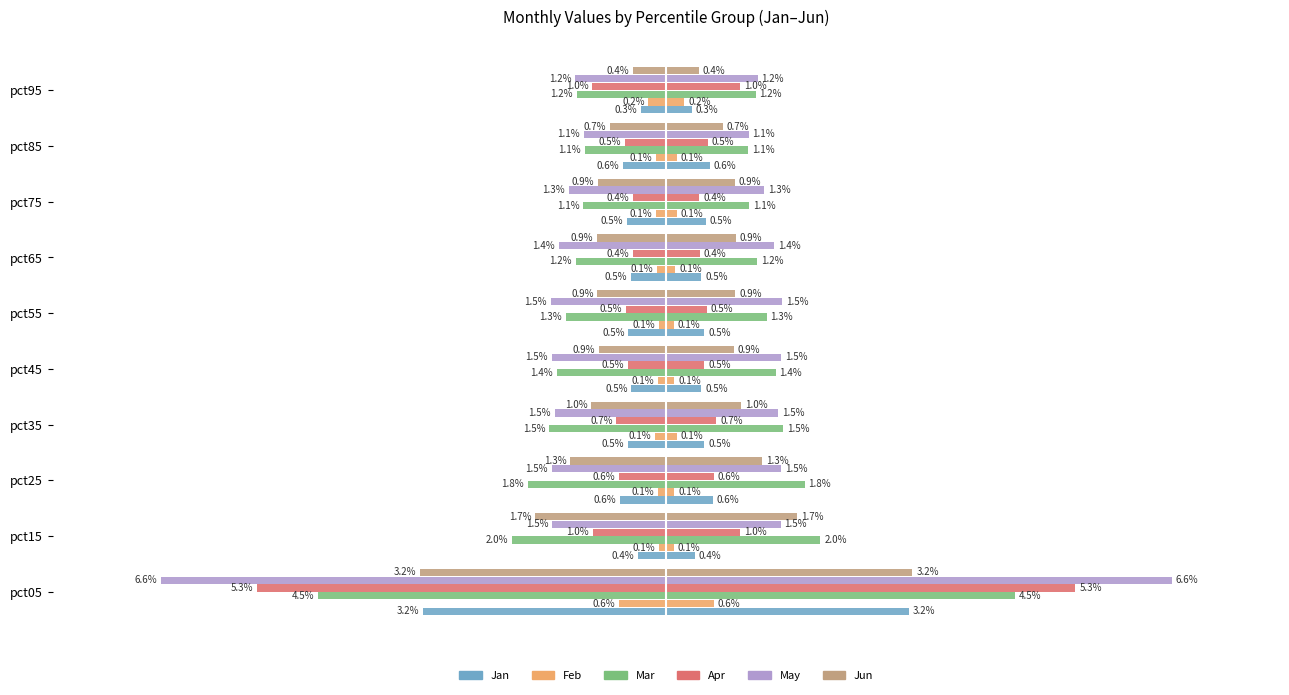

Does the chart contain stacked bars?

No